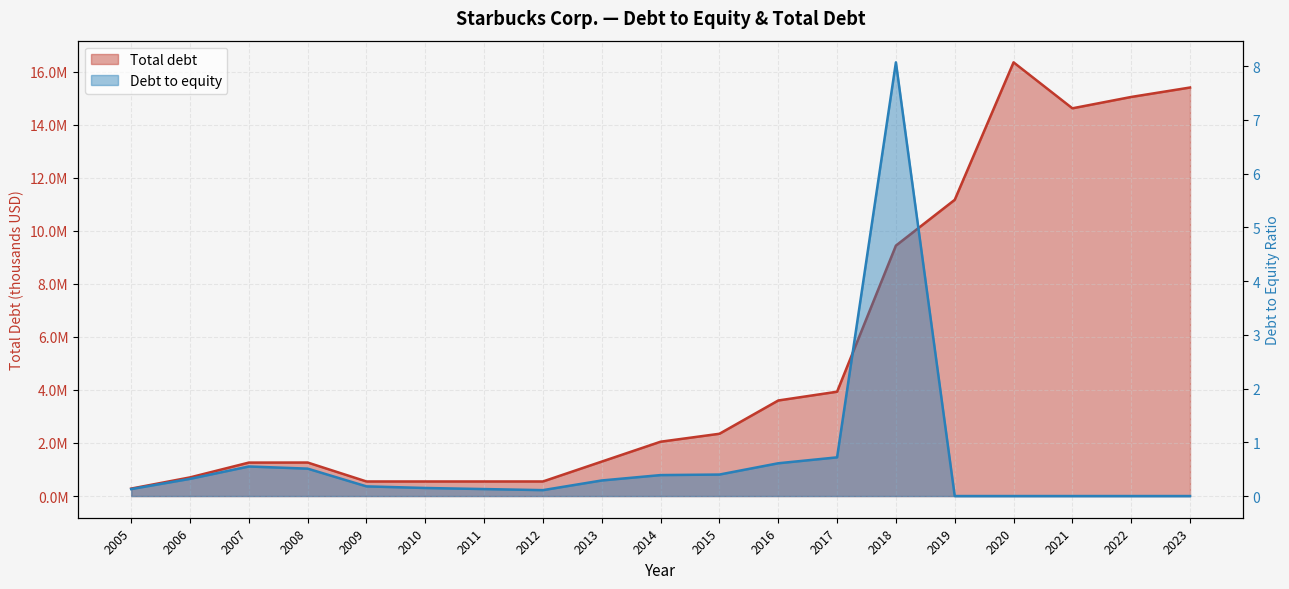

Rank the series by their maximum value, from highest to lowest.

Total debt, Debt to equity